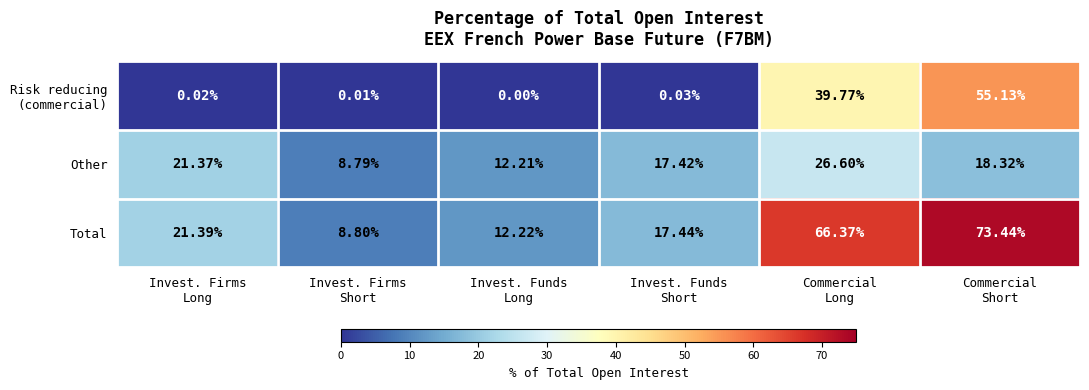

Which series has the largest total across all categories?

Total